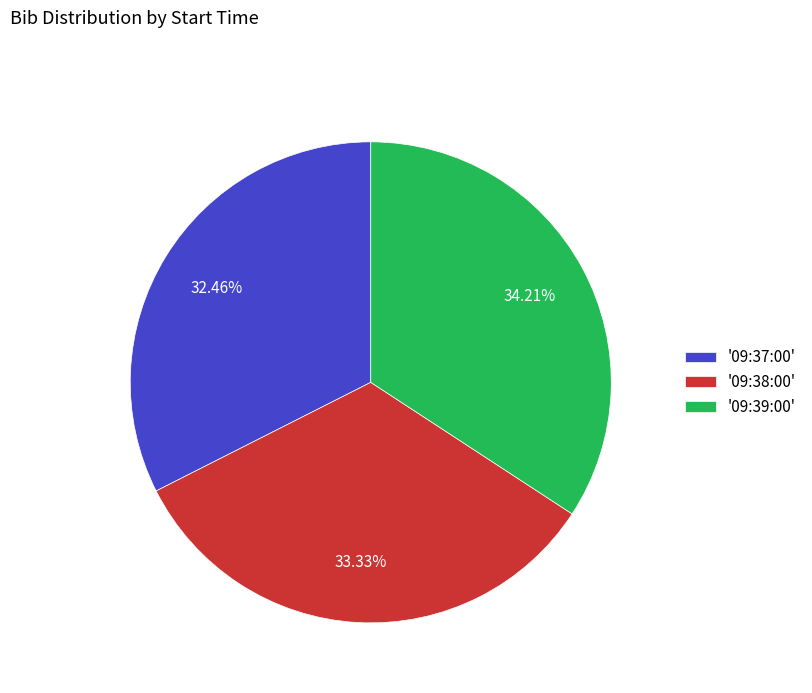

Do '09:39:00' and '09:37:00' together represent more than half of the pie?

Yes